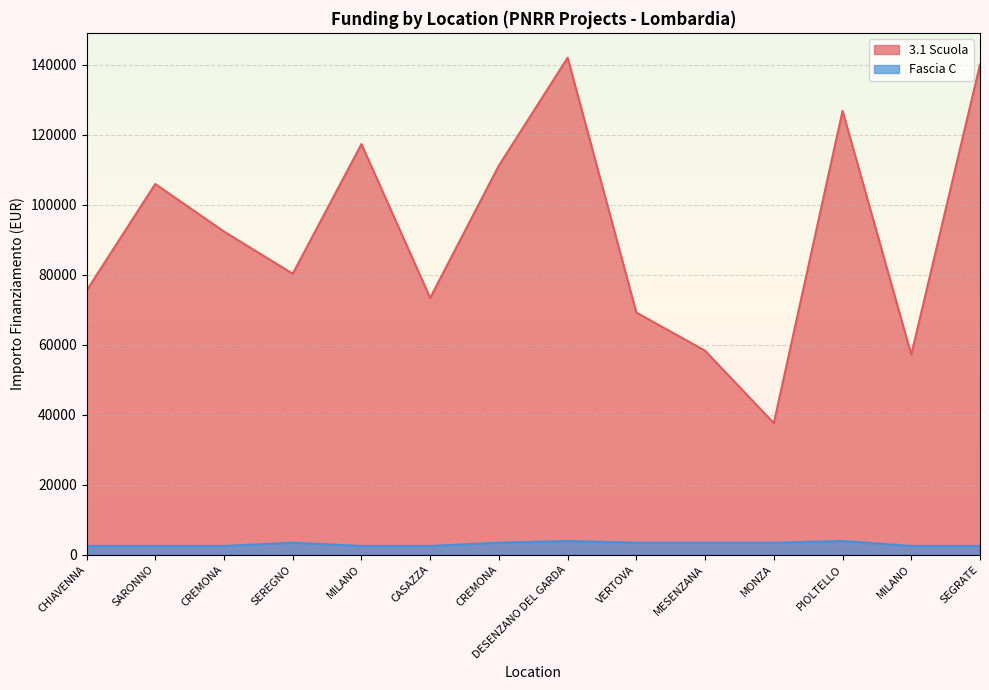

How many lines are shown in the chart?

2